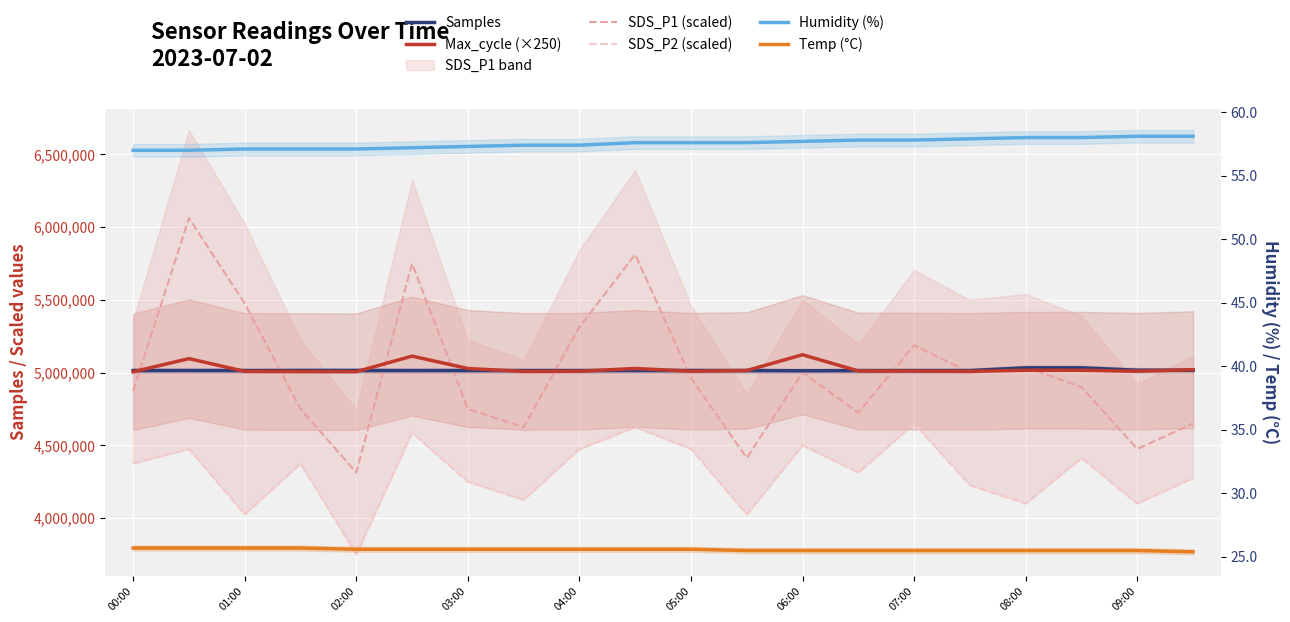

Between 03:00 and 07:00, which series saw the biggest shift?

SDS_P1 (scaled)